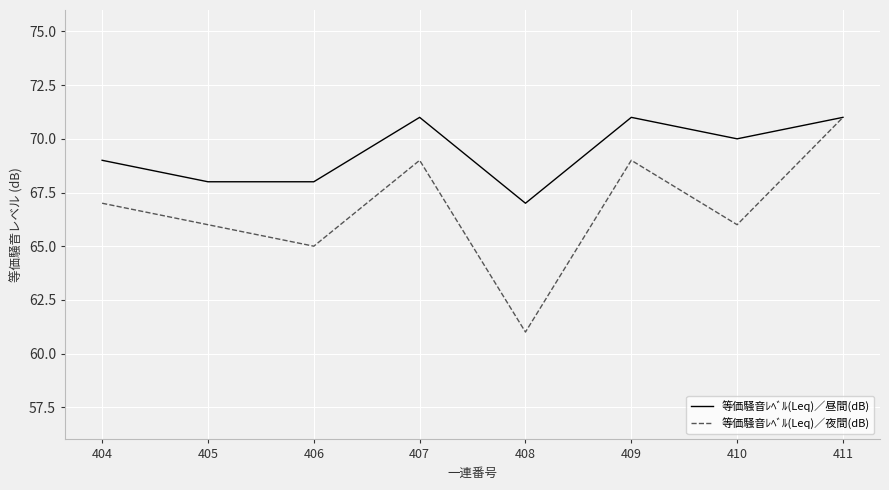

Reading left to right, list all the values displayed in this chart.

等価騒音ﾚﾍﾞﾙ(Leq)／昼間(dB): 404=69	405=68	406=68	407=71	408=67	409=71	410=70	411=71
等価騒音ﾚﾍﾞﾙ(Leq)／夜間(dB): 404=67	405=66	406=65	407=69	408=61	409=69	410=66	411=71